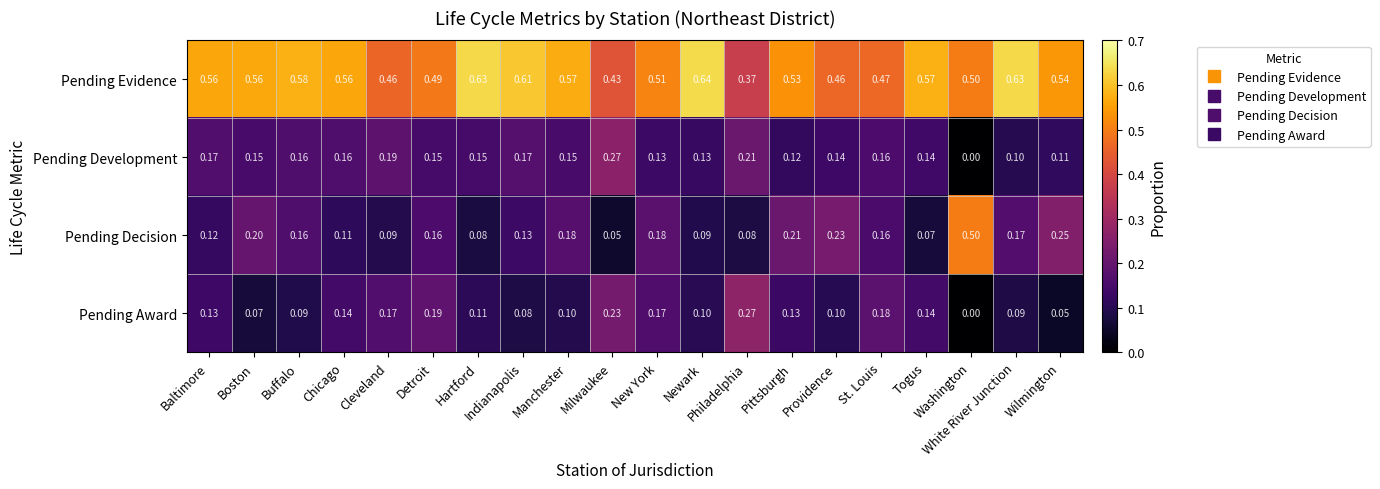

Which series has the largest range (max minus min)?

Pending Decision